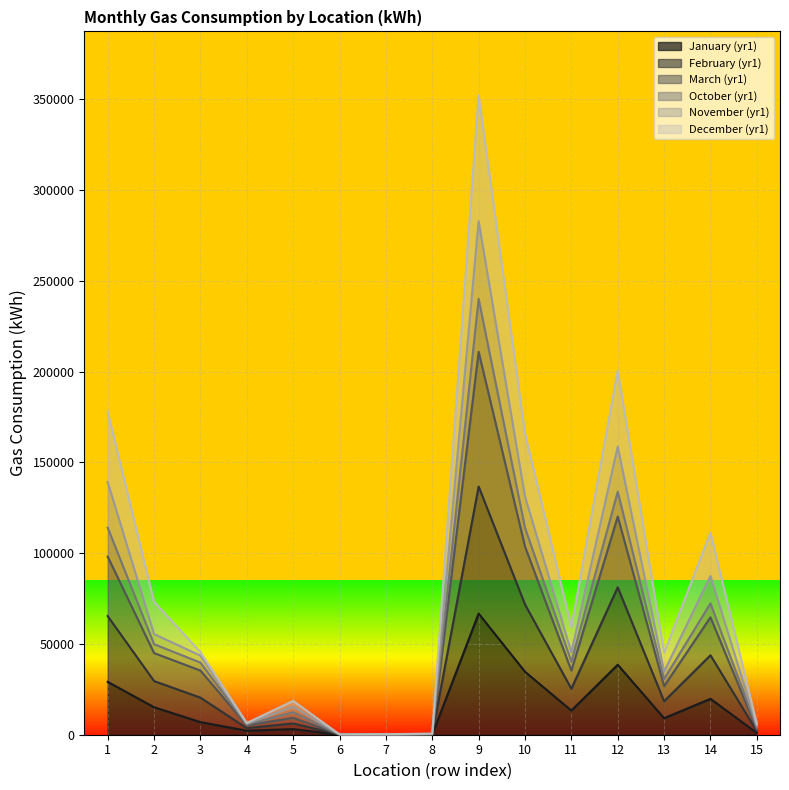

The value of February (yr1) at 3 is 20410. True or false?

True